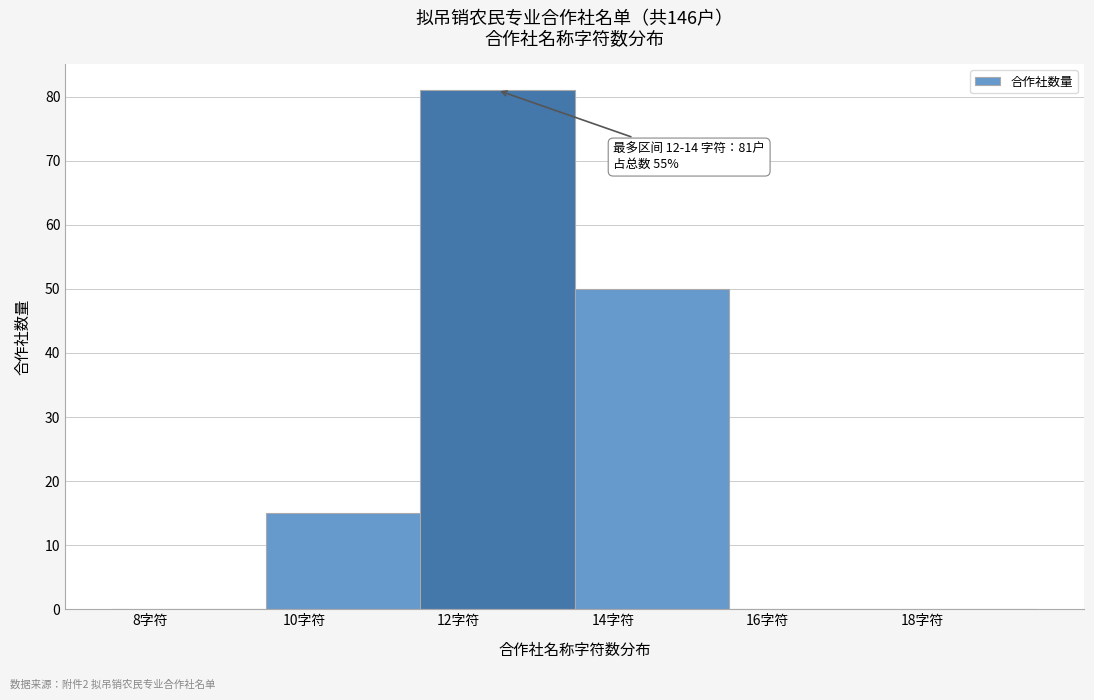

Reading left to right, transcribe all the data shown in this chart.

8字符=0	10字符=15	12字符=81	14字符=50	16字符=0	18字符=0